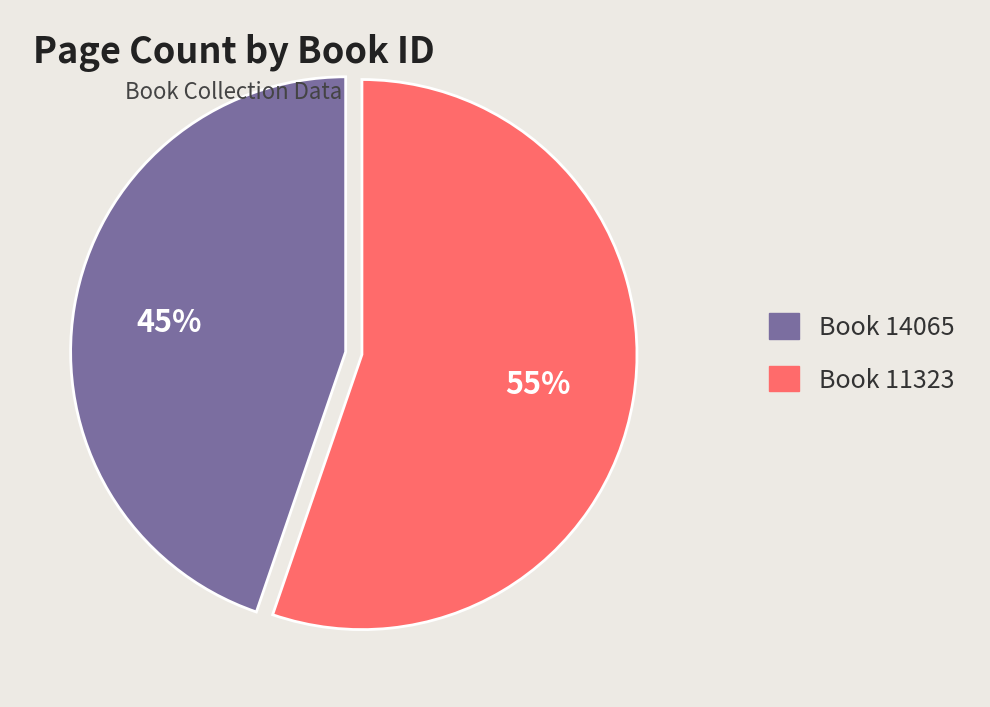

Is there any slice that represents more than half of the pie?

Yes